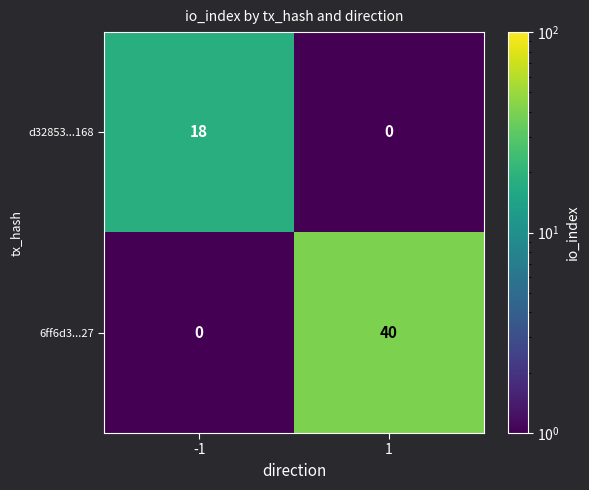

What is the difference between the maximum and minimum values in the 6ff6d3...27 series?

40